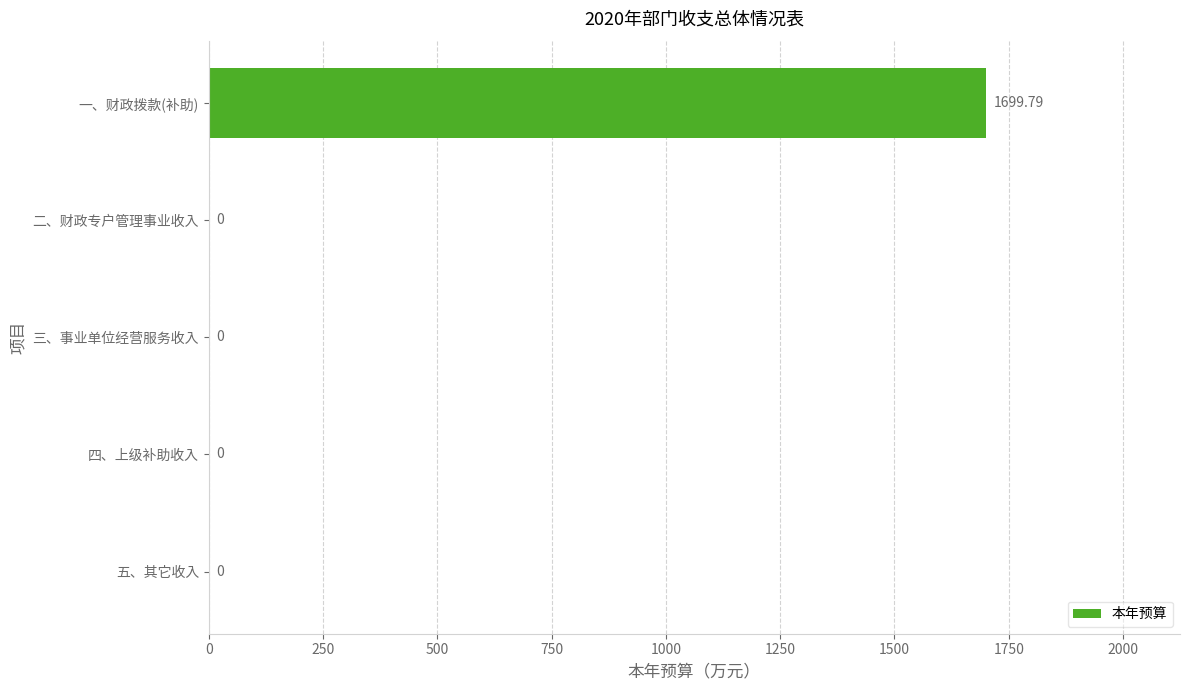

Which category has the highest value across all series?

一、财政拨款(补助)